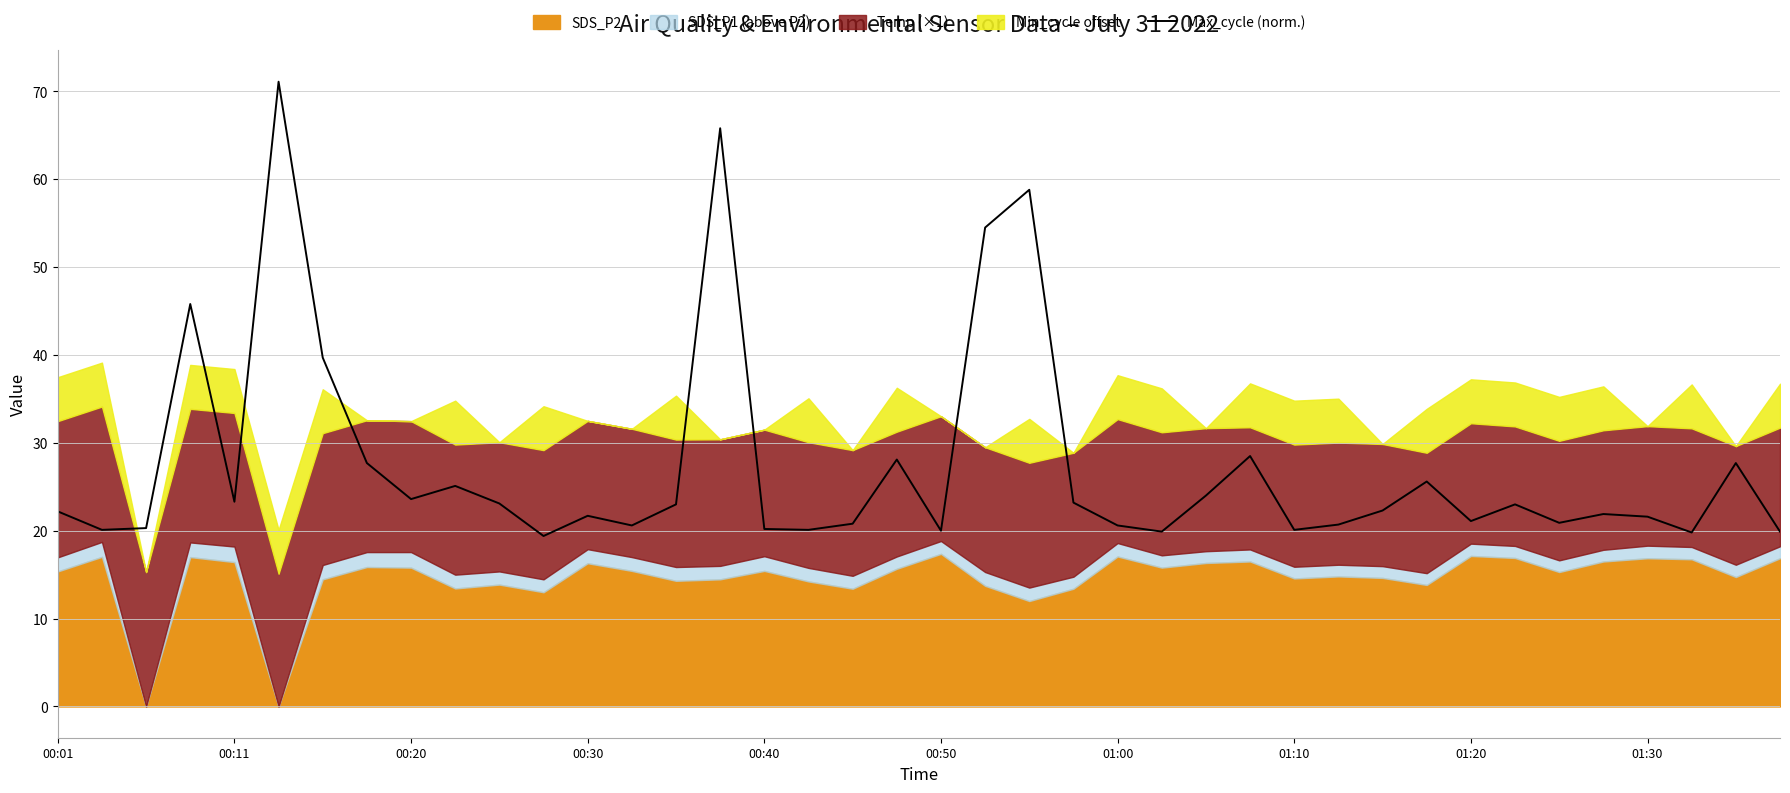

What is the maximum value shown in the chart?

71.1